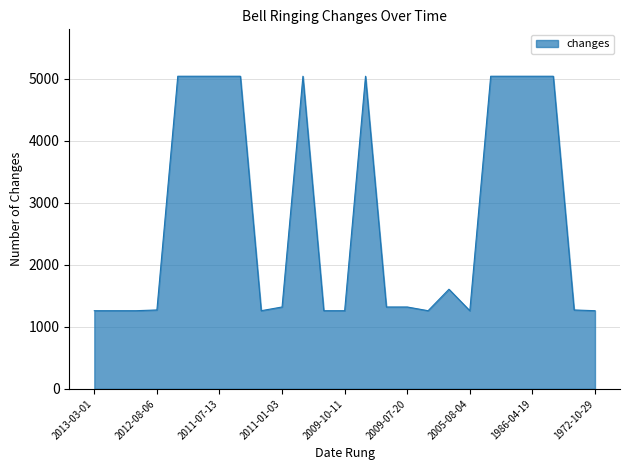

What is the sum of all values?

69850